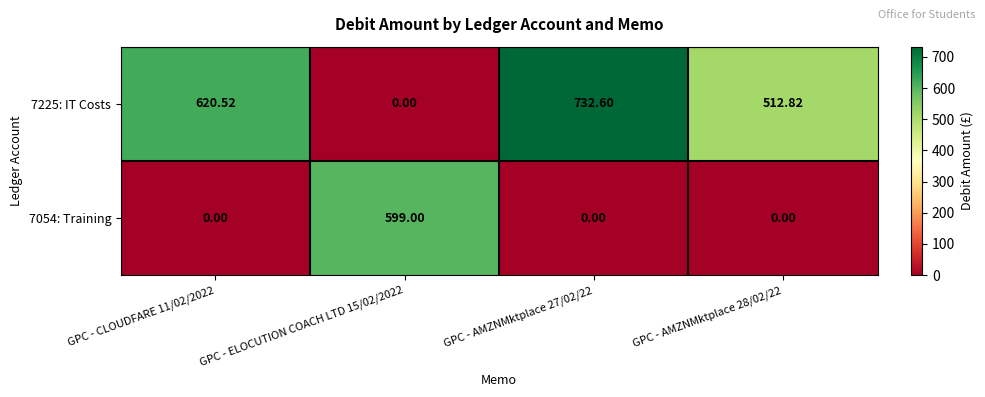

Count the number of categories in the chart.

4